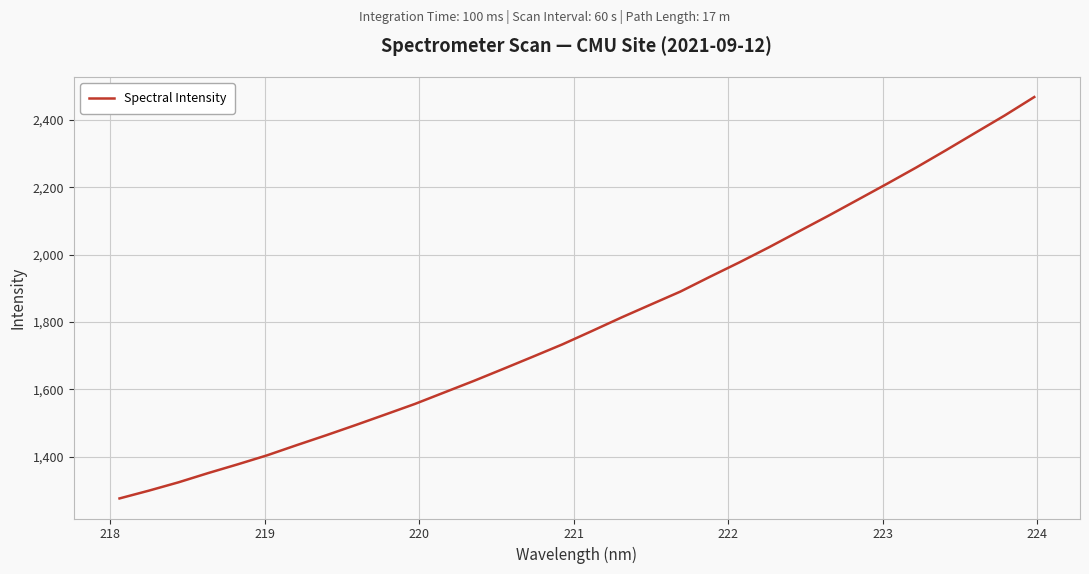

What is the greatest value displayed?

2468.4